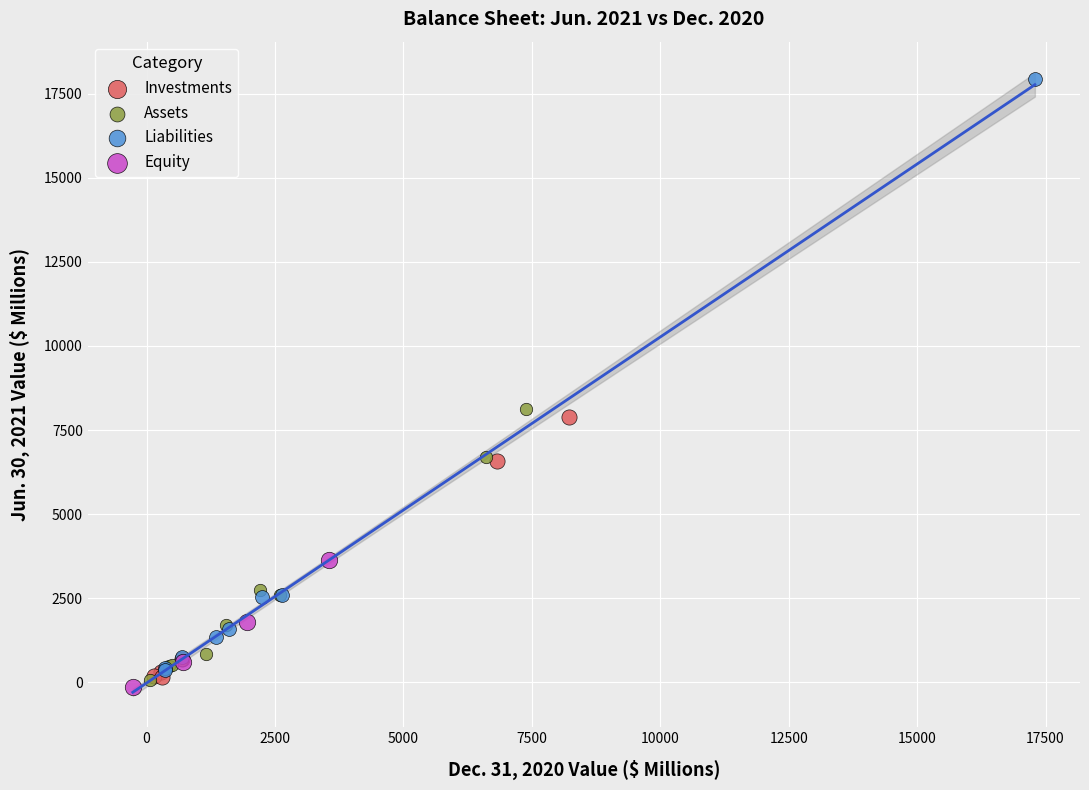

Which series contains the highest Y value?

Liabilities